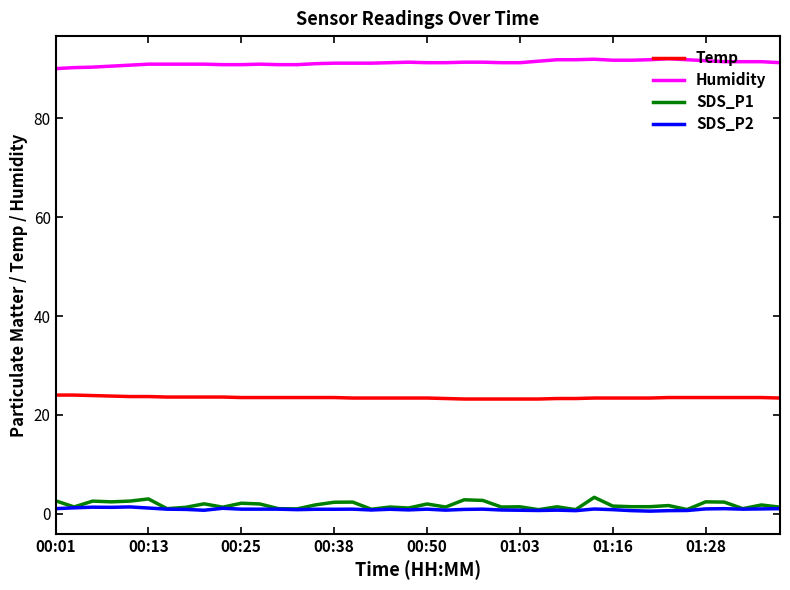

True or false: SDS_P2 and Humidity intersect in this chart.

False